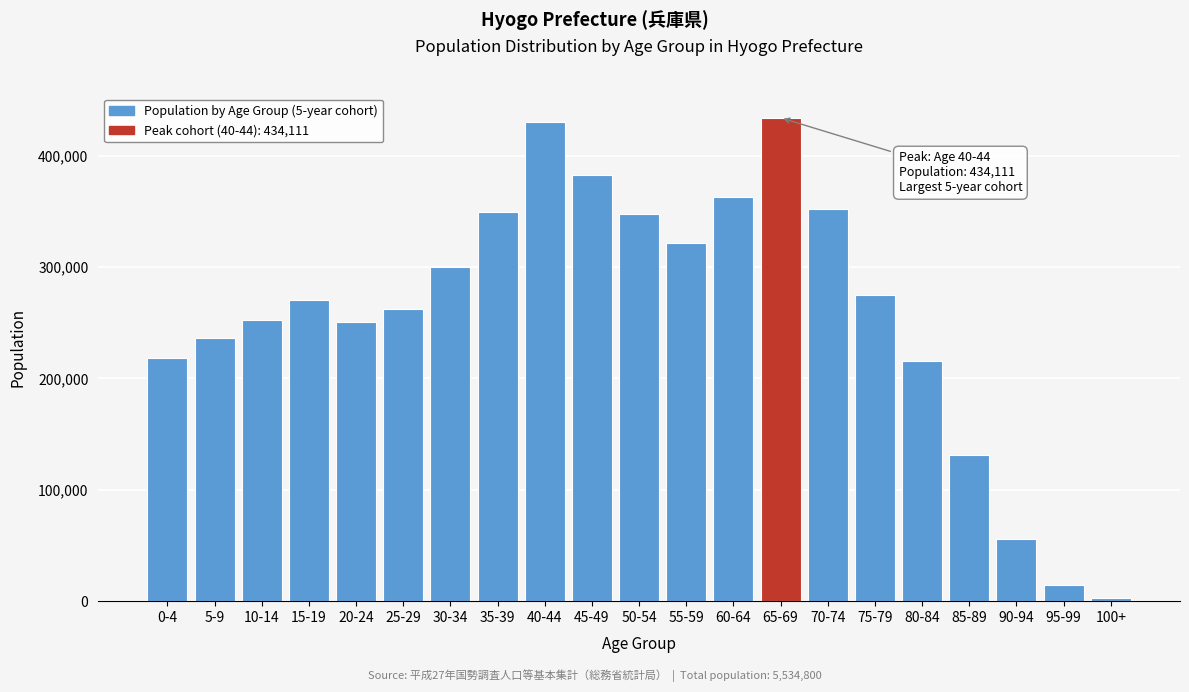

Between 95-99 and 25-29, which is larger?

25-29